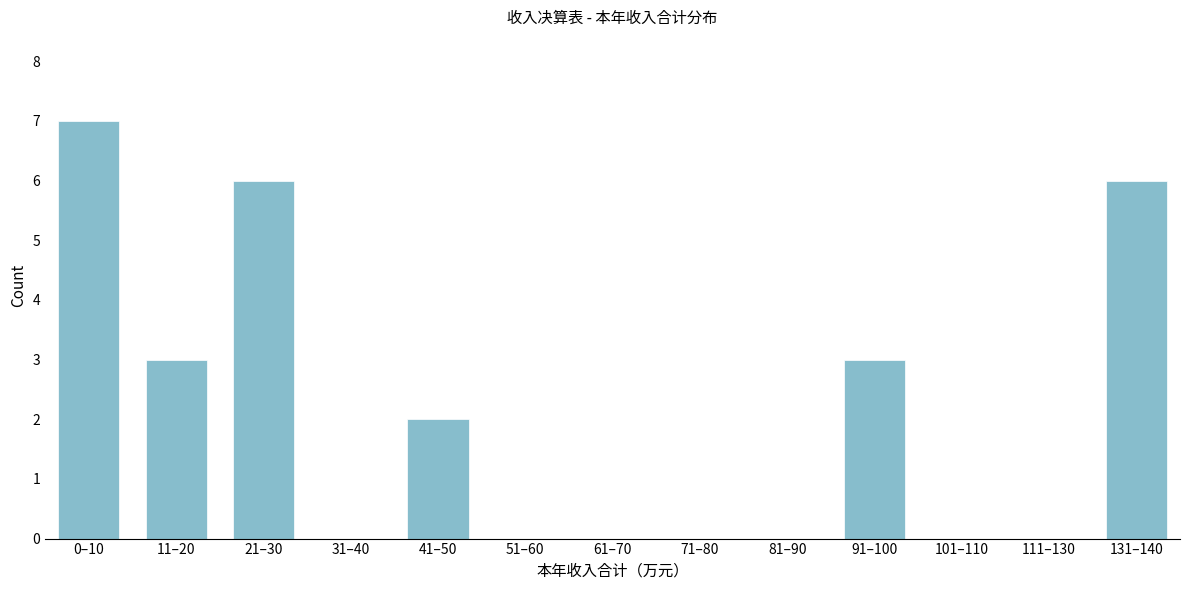

Reading right to left, list all the values displayed in this chart.

131–140=6	111–130=0	101–110=0	91–100=3	81–90=0	71–80=0	61–70=0	51–60=0	41–50=2	31–40=0	21–30=6	11–20=3	0–10=7